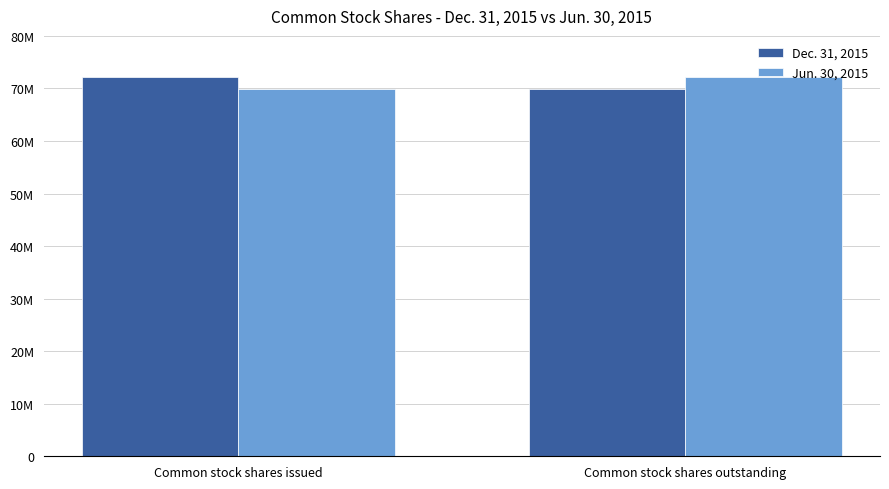

Are the bars horizontal?

No